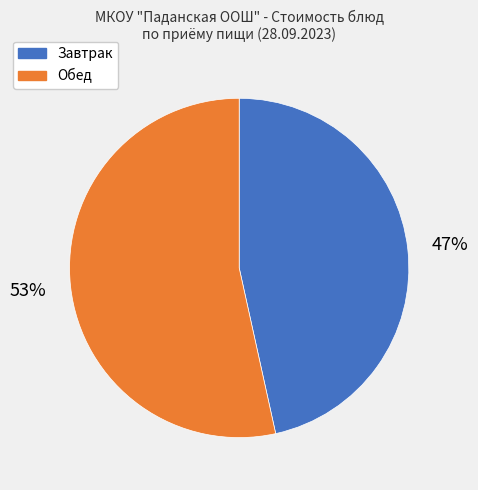

Do Обед and Завтрак together represent more than half of the pie?

Yes